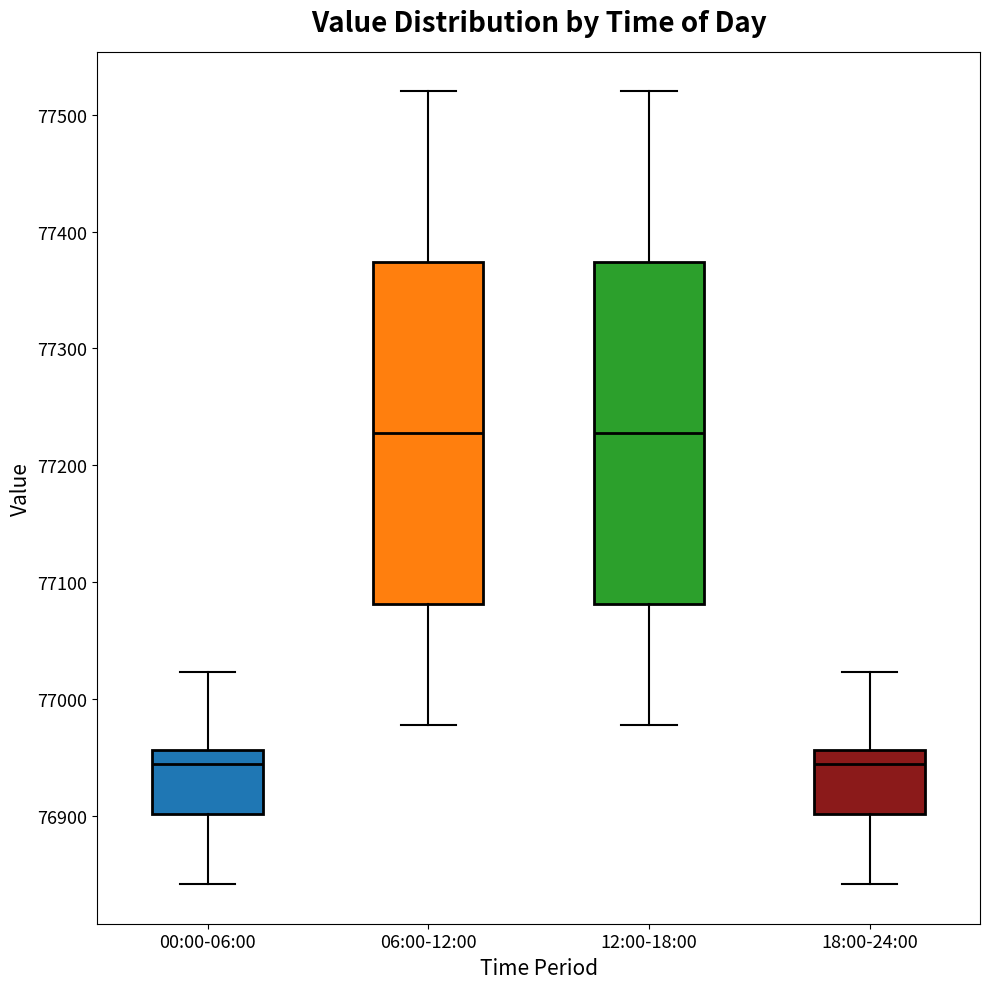

Where does the lower whisker of the box for 00:00-06:00 end on the y-axis? The values are not printed on the chart, so give them approximately, as read against the axis.

76840